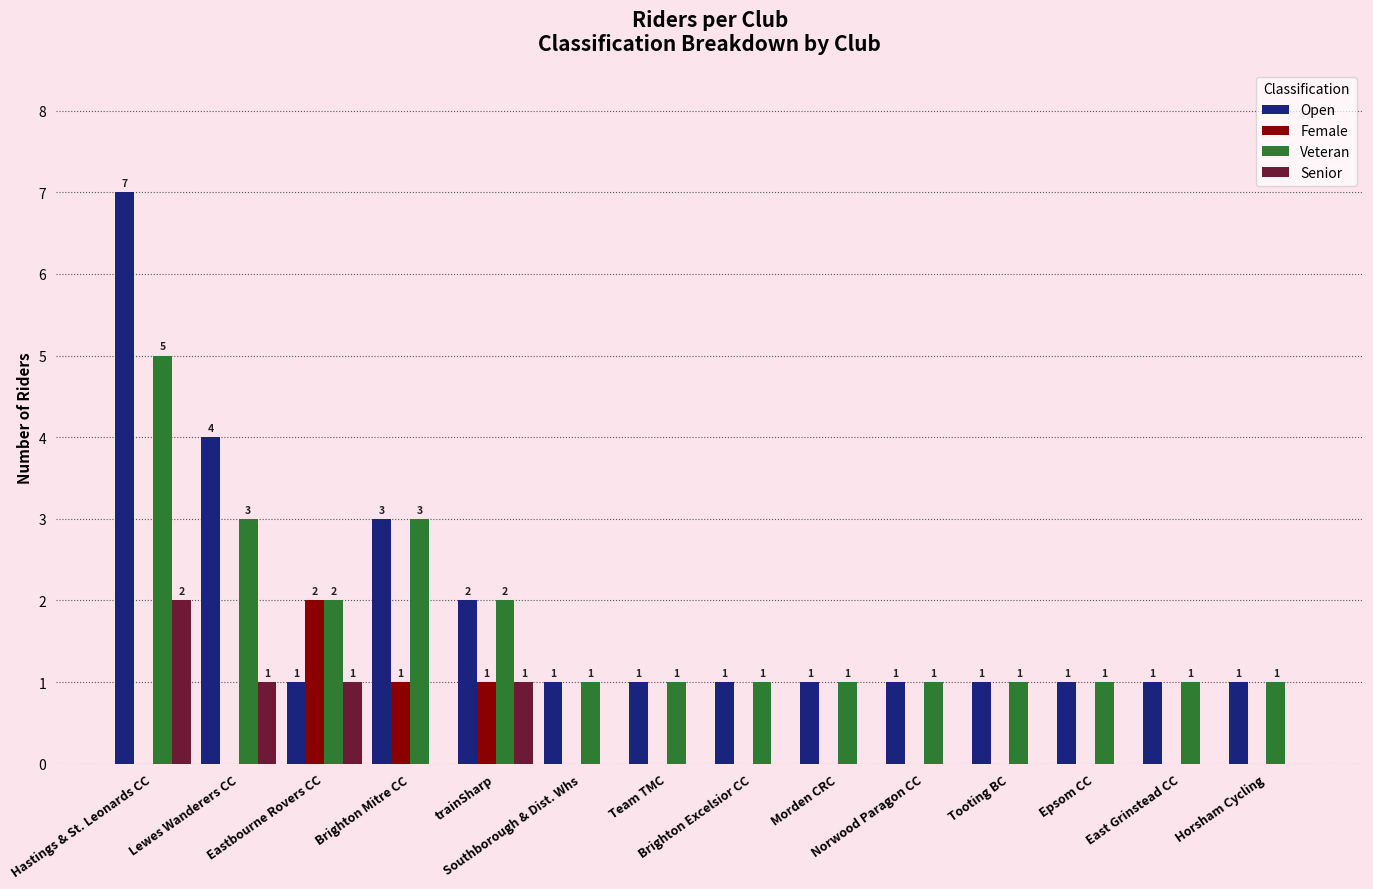

What is the maximum value for Open?

7